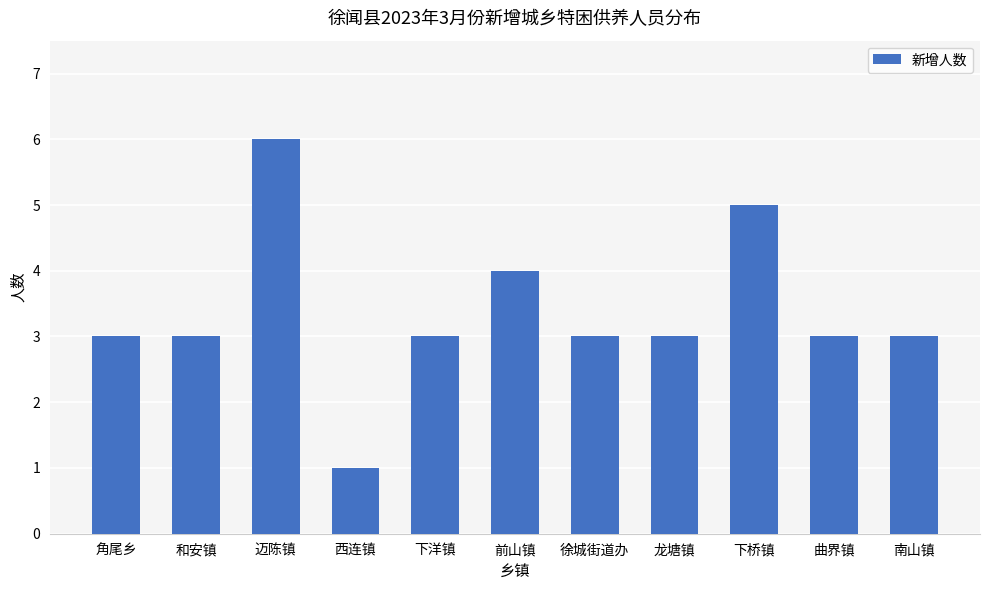

What is the maximum value shown in the chart?

6